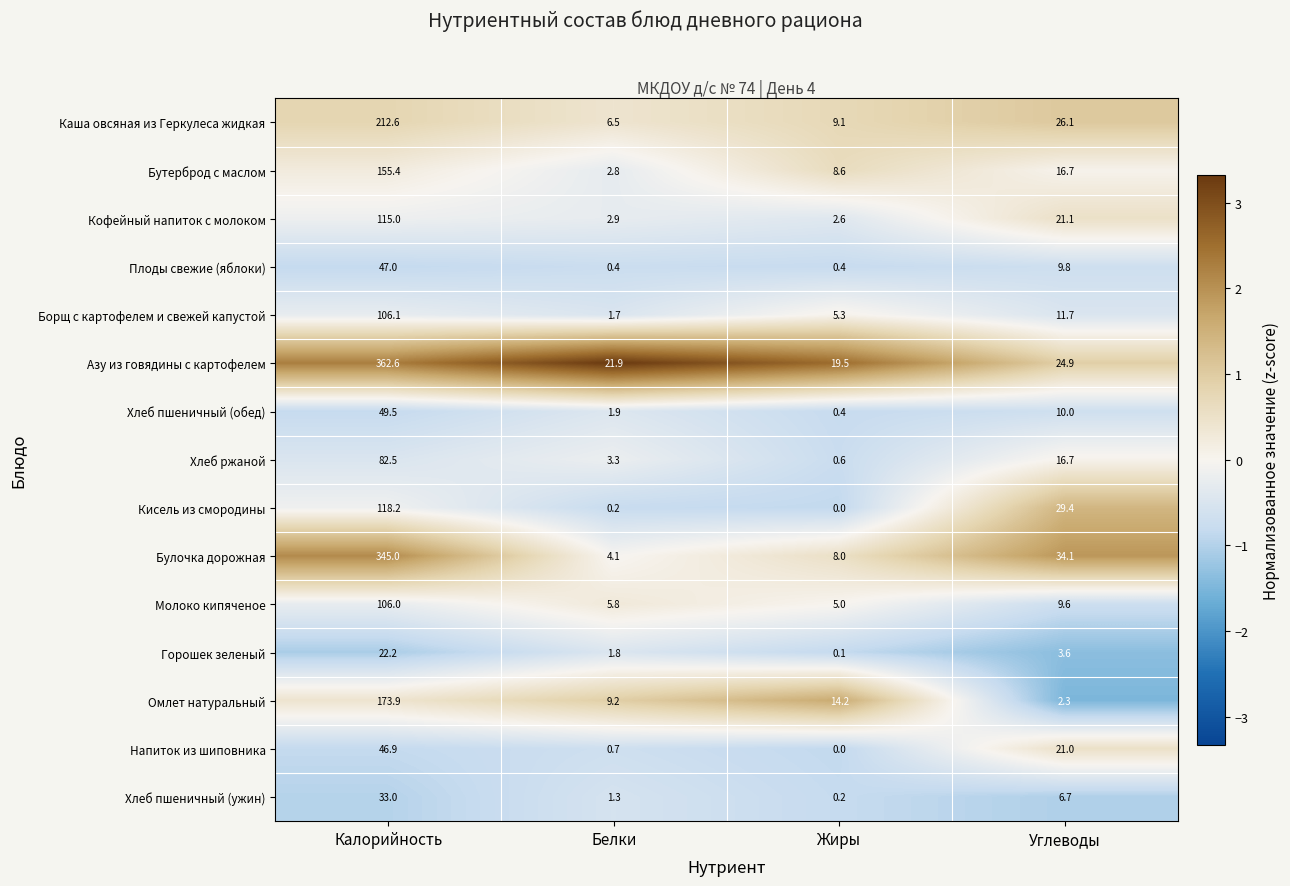

The Борщ с картофелем и свежей капустой series shows 3.4 at Жиры. True or false?

False